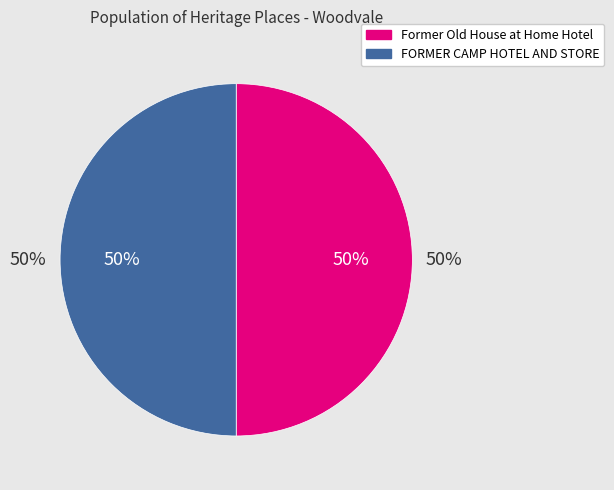

What percentage is NOT represented by FORMER CAMP HOTEL AND STORE?

50.0%